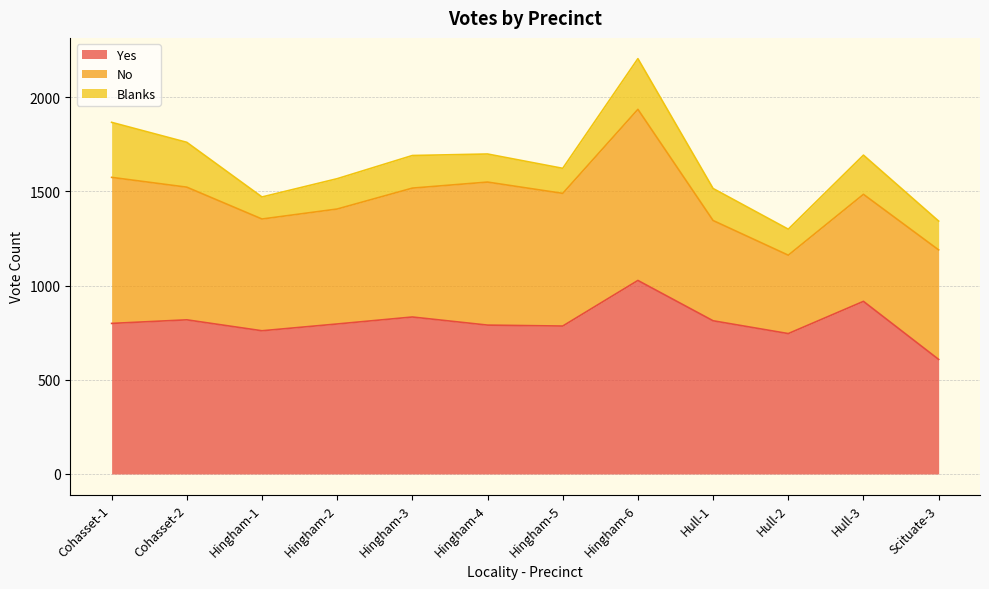

True or false: Yes and Blanks intersect in this chart.

False